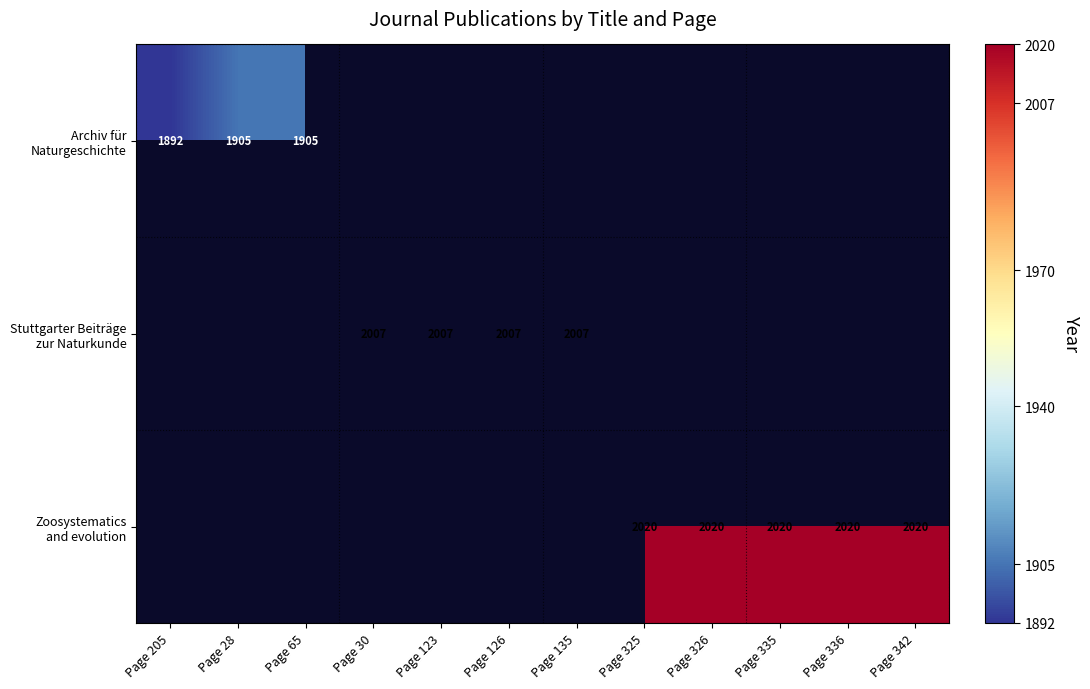

What is the difference between the second highest and second lowest values in the Archiv für Naturgeschichte series?

1905